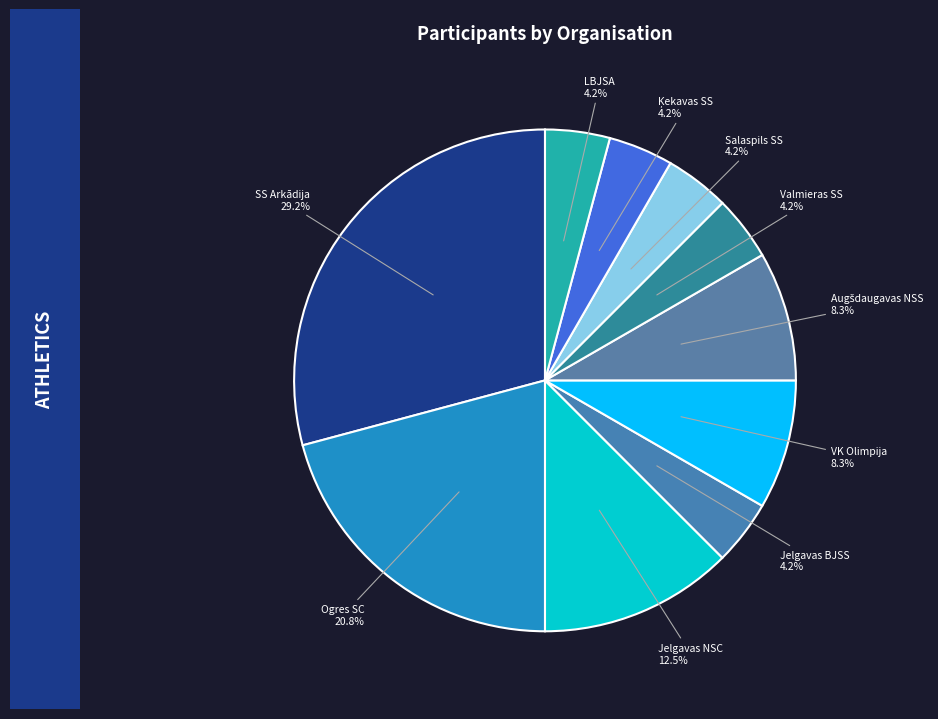

To the nearest percent, what is the average slice percentage?

10%